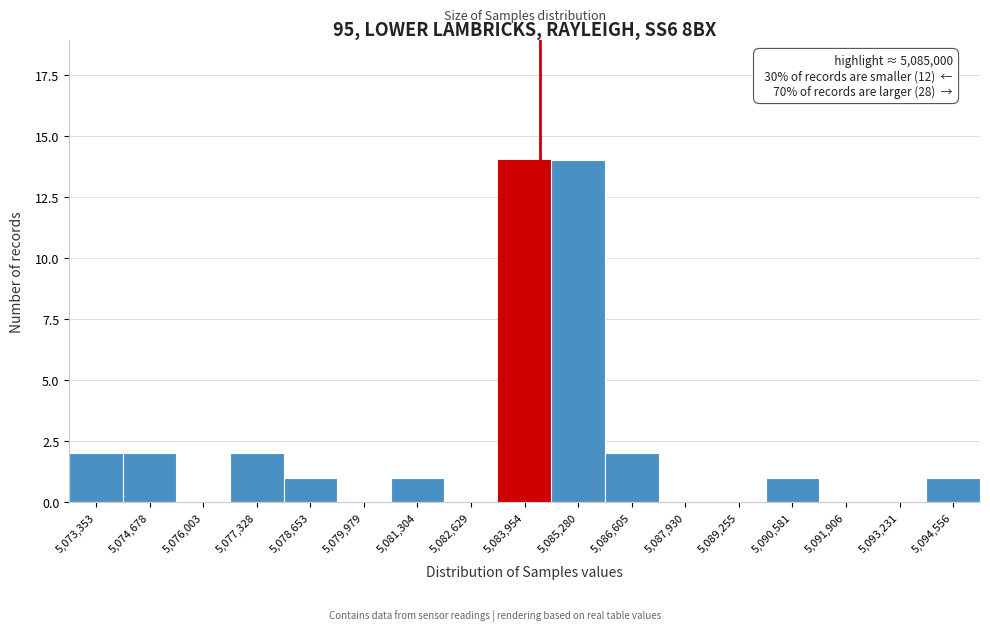

Reading left to right, what are all the values shown in this chart?

5,073,353=2	5,074,678=2	5,076,003=0	5,077,328=2	5,078,653=1	5,079,979=0	5,081,304=1	5,082,629=0	5,083,954=14	5,085,280=14	5,086,605=2	5,087,930=0	5,089,255=0	5,090,581=1	5,091,906=0	5,093,231=0	5,094,556=1